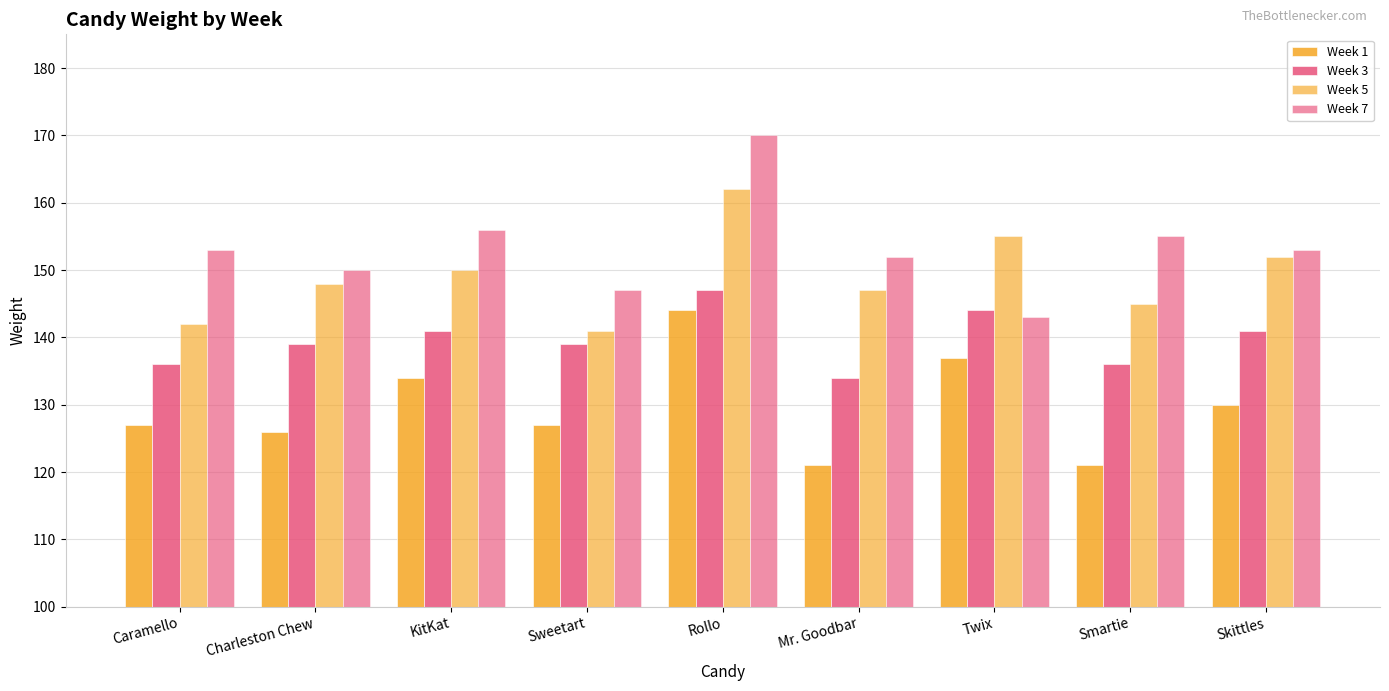

What is the difference between the Week 1 values at Rollo and Twix?

7